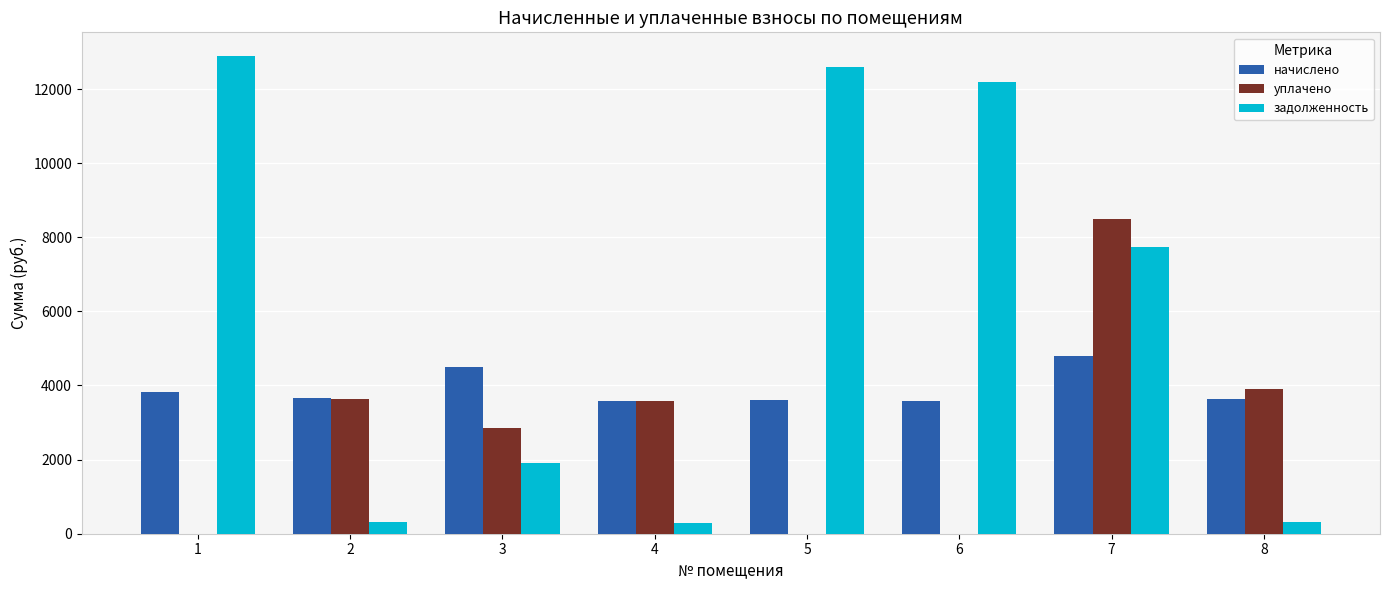

Is it true that уплачено equals 3581.8 at 4?

True